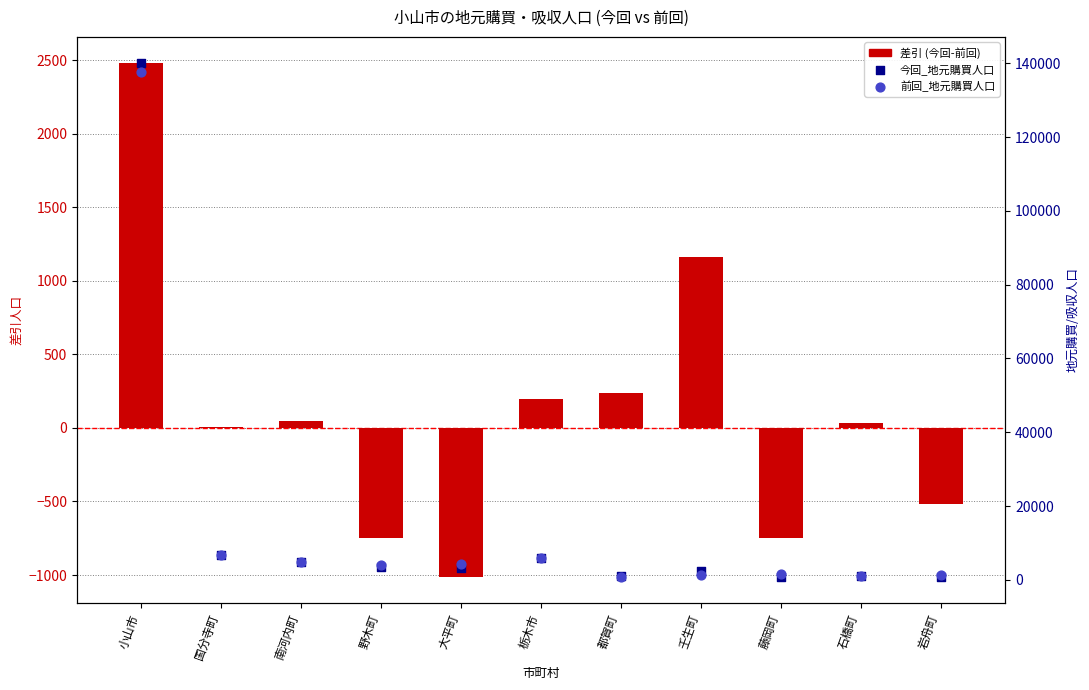

At how many categories does at least one series exceed 52541?

1